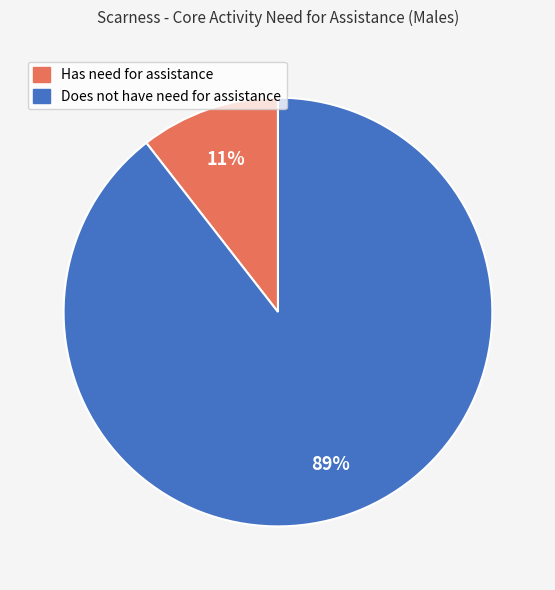

Which category has the smallest portion of the pie?

Has need for assistance